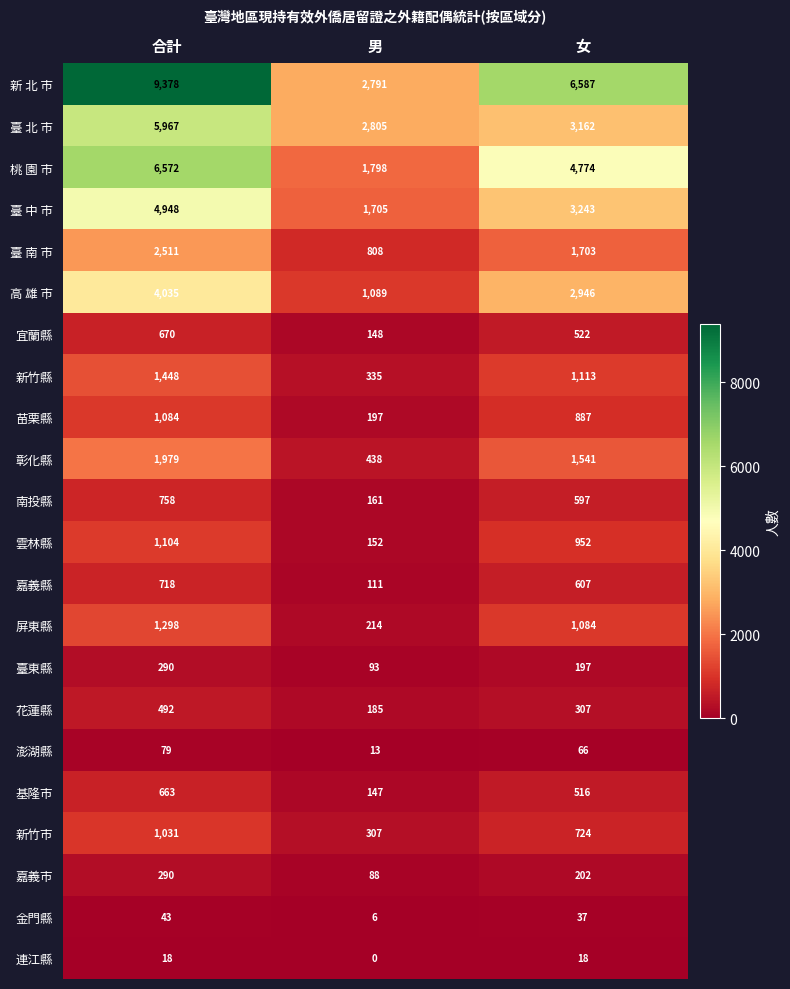

At 男, list the series in order from smallest to largest.

連江縣, 金門縣, 澎湖縣, 嘉義市, 臺東縣, 嘉義縣, 基隆市, 宜蘭縣, 雲林縣, 南投縣, 花蓮縣, 苗栗縣, 屏東縣, 新竹市, 新竹縣, 彰化縣, 臺 南 市, 高 雄 市, 臺 中 市, 桃 園 市, 新 北 市, 臺 北 市